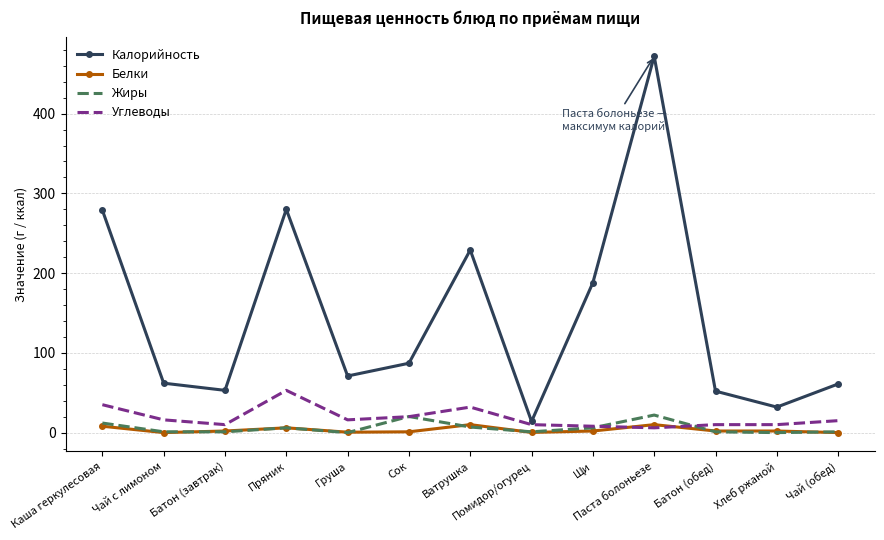

What is the spread (max minus min) of values at Батон (обед)?

51.0